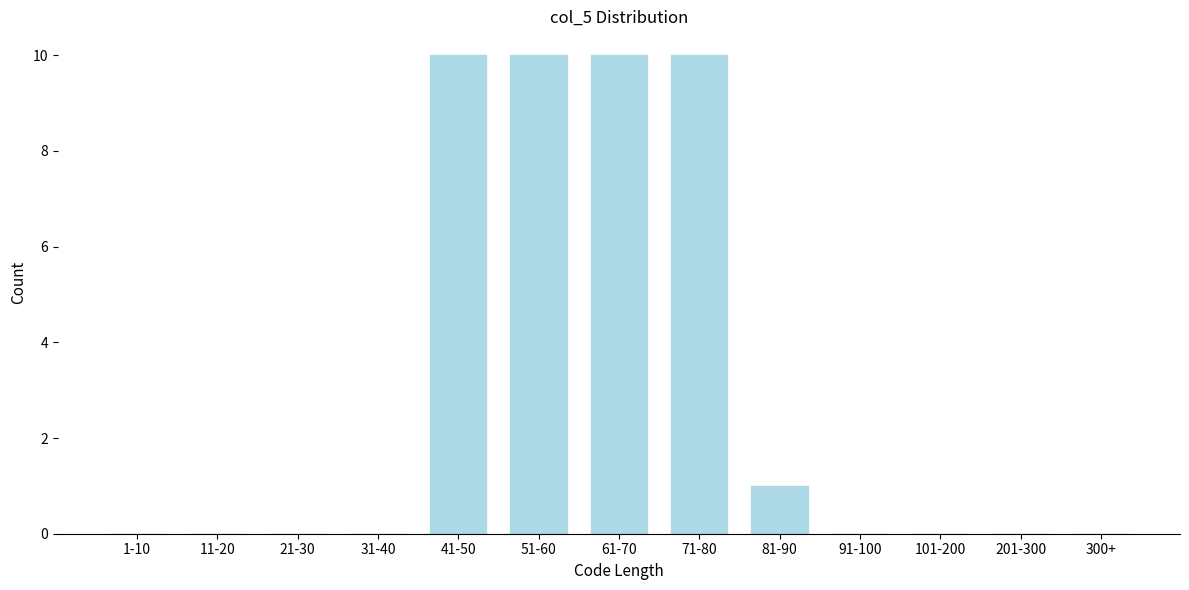

Reading right to left, extract all data points from this chart.

300+=0	201-300=0	101-200=0	91-100=0	81-90=1	71-80=10	61-70=10	51-60=10	41-50=10	31-40=0	21-30=0	11-20=0	1-10=0